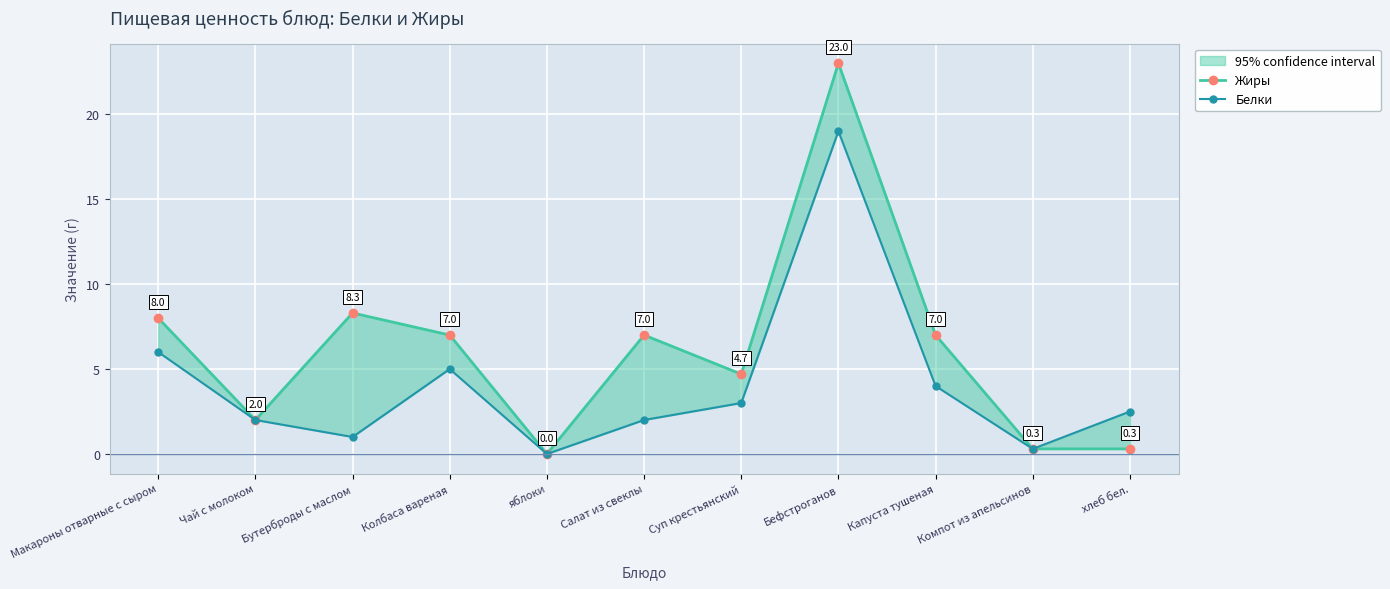

List the series in order of their overall mean, lowest first.

Белки, Жиры